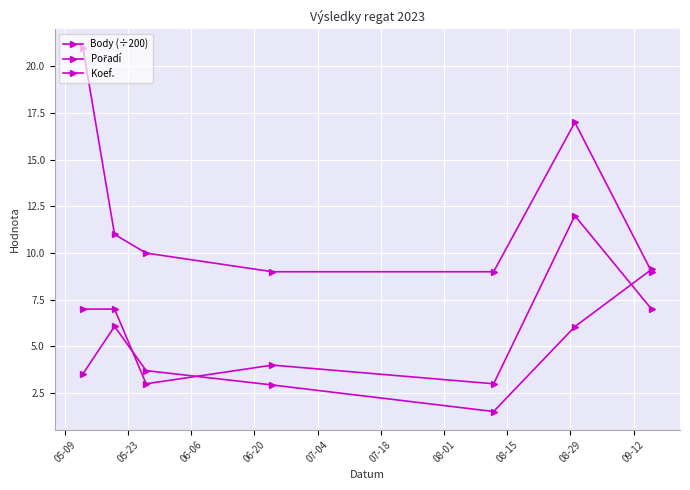

How many data points does each series have?

7